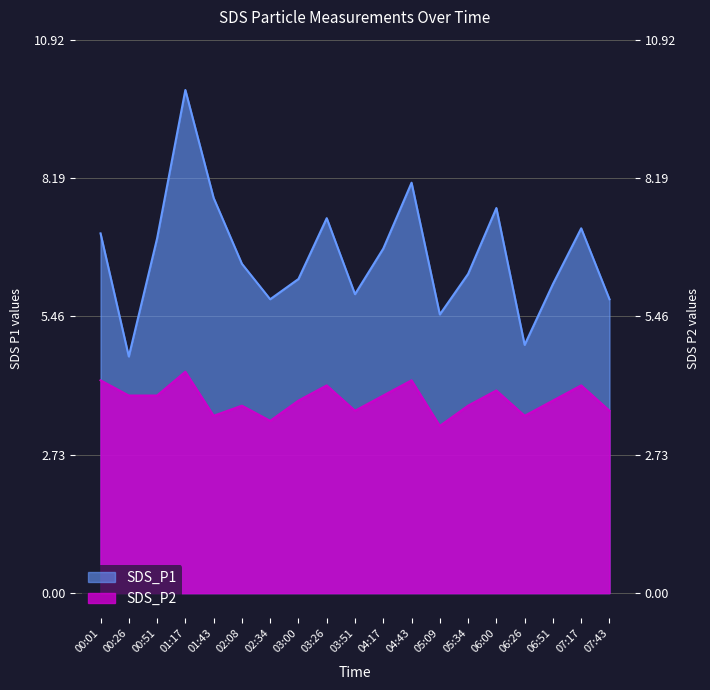

The SDS_P1 series shows 1.3 at 05:34. True or false?

False